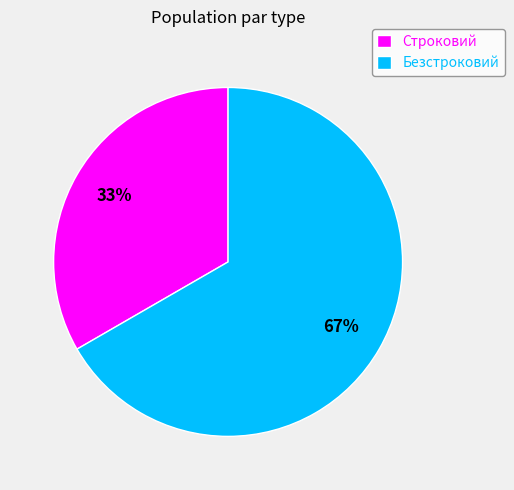

True or false: Строковий accounts for 33% of the total.

True